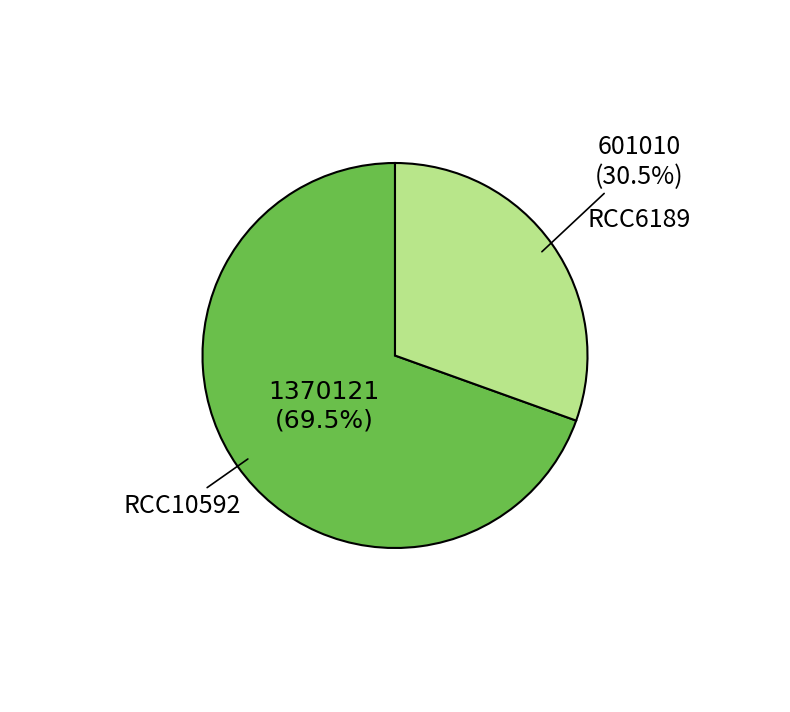

Does RCC10592 represent more than half of the total?

Yes